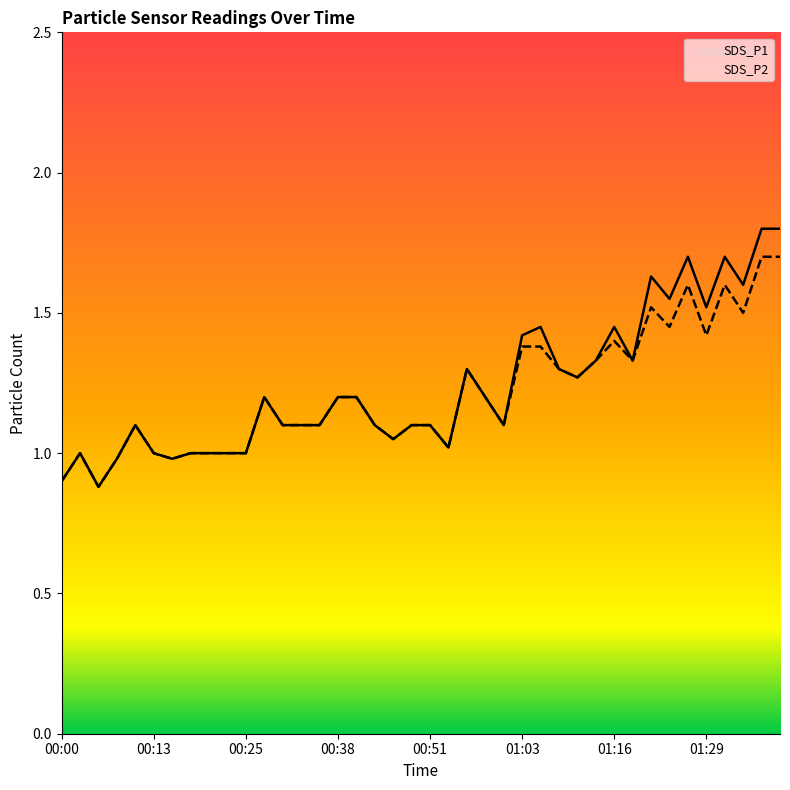

What is the smallest value displayed?

0.9